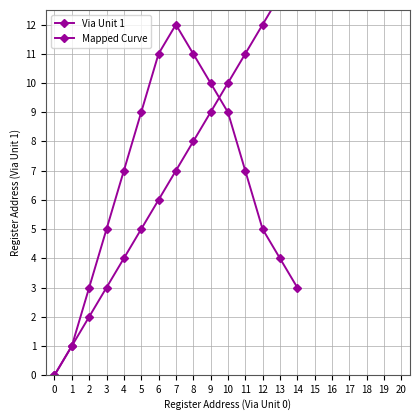

What is the sum of the values at 16 and 0?

16